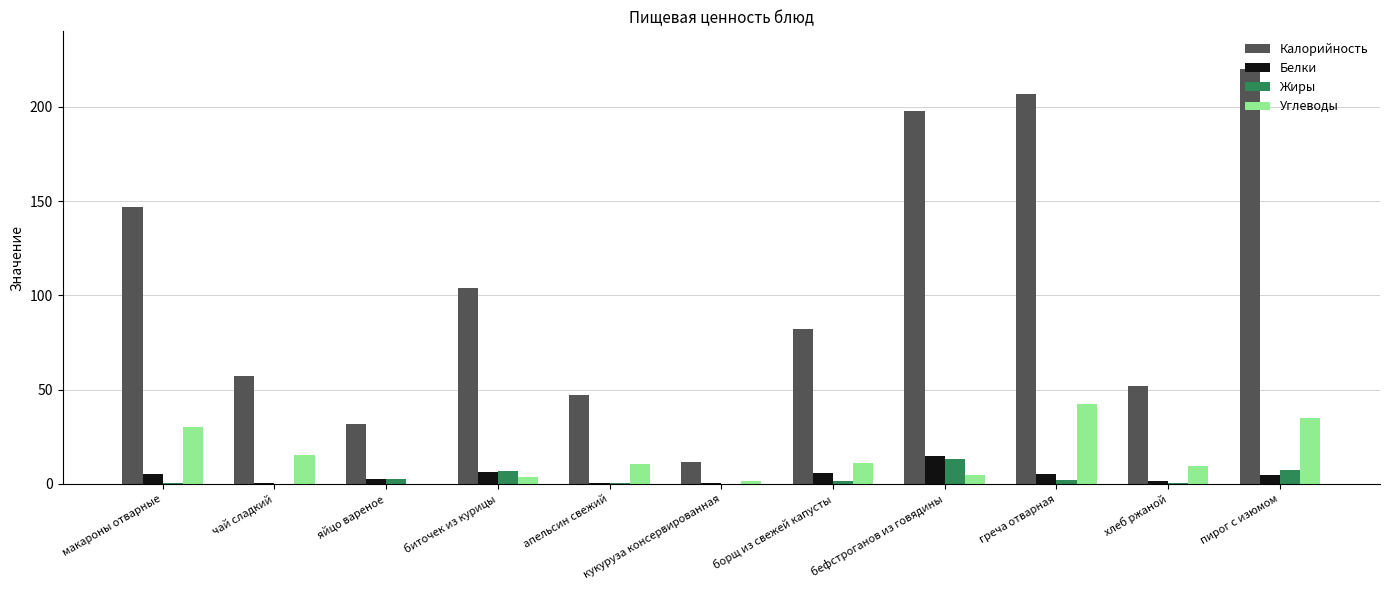

Is the value of Углеводы at чай сладкий greater than the value of Жиры at биточек из курицы?

Yes